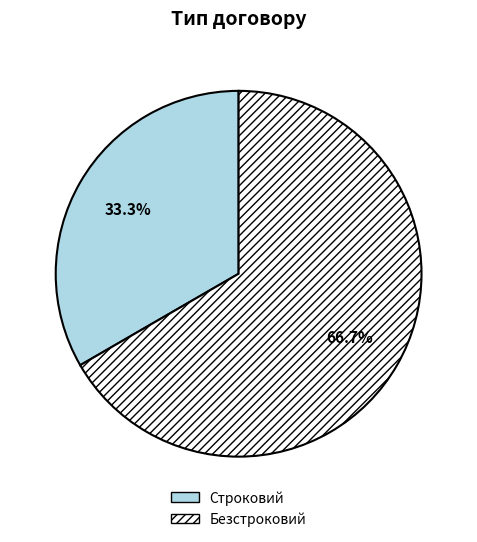

Does any single category account for the majority?

Yes